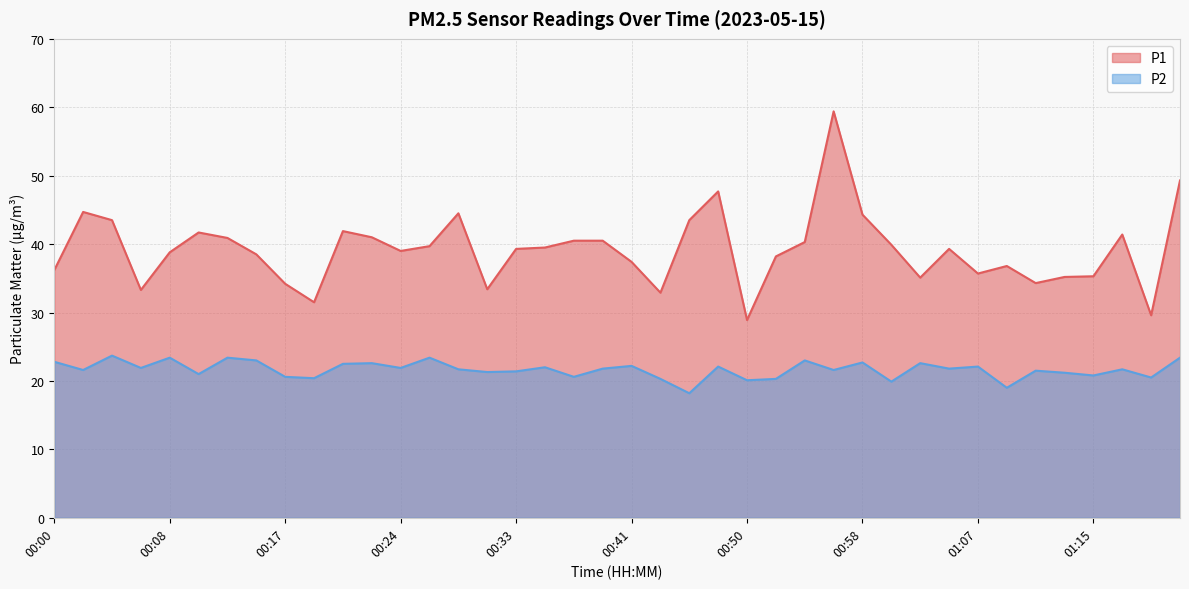

Does the chart display data point markers on the line(s)?

No